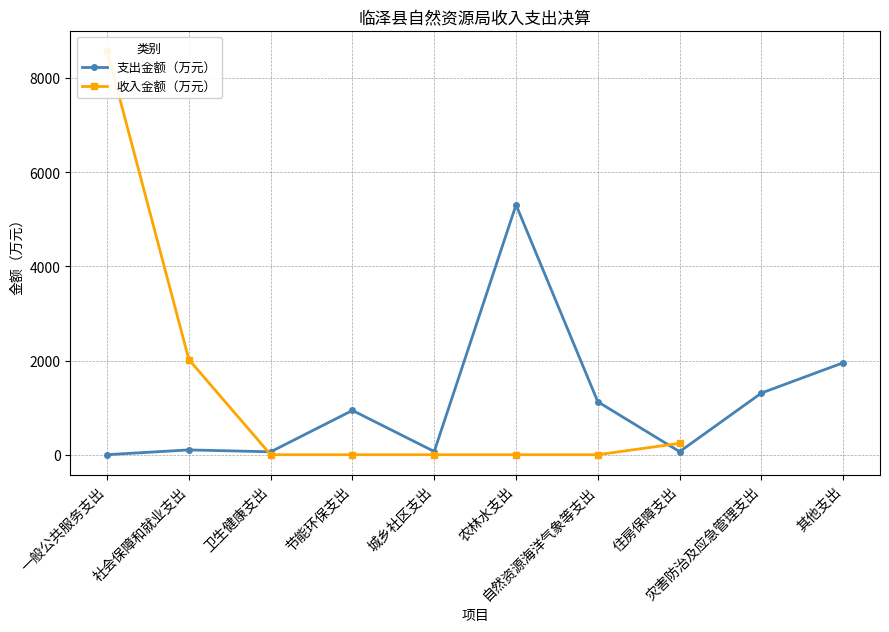

True or false: 支出金额（万元） has more than 2 interior local peaks.

True